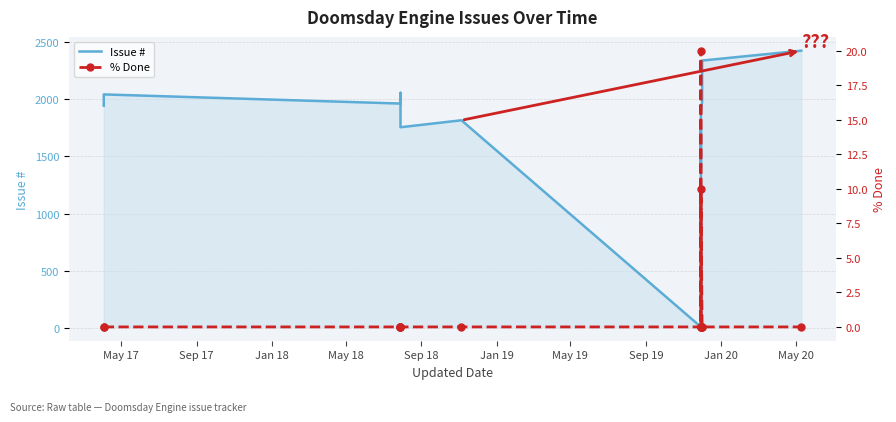

List the series in order of their peak value, lowest first.

% Done, Issue #